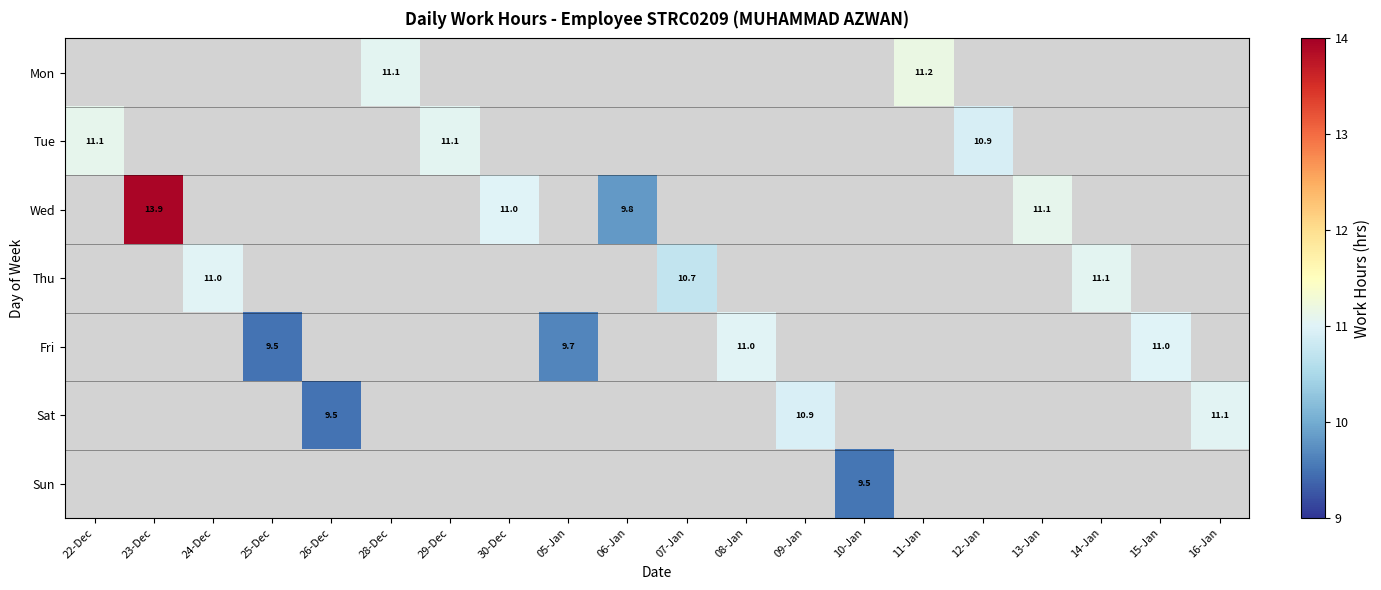

What is the smallest value displayed?

9.5